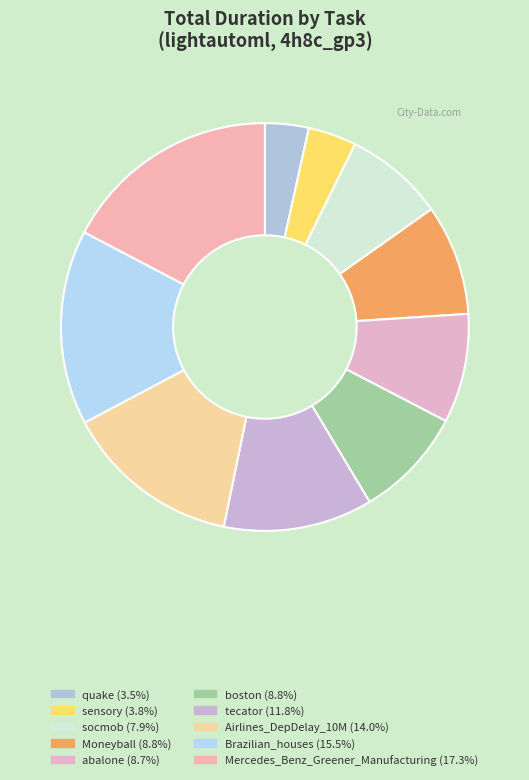

Which has a higher value, tecator or Airlines_DepDelay_10M?

Airlines_DepDelay_10M